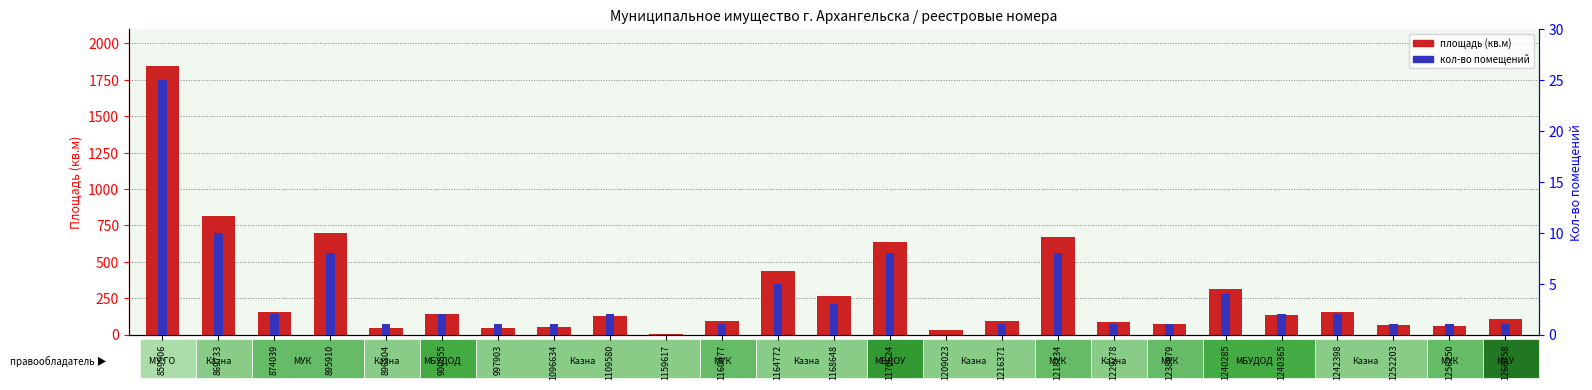

Rank the series at 1256250 from lowest to highest value.

кол-во помещений, площадь (кв.м)